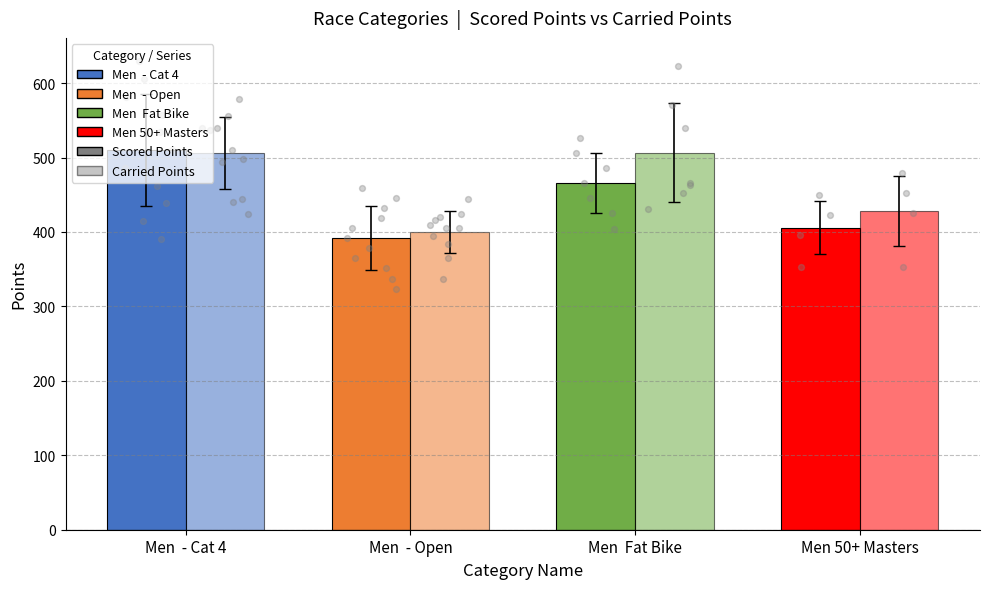

At how many categories does at least one series exceed 395?

4